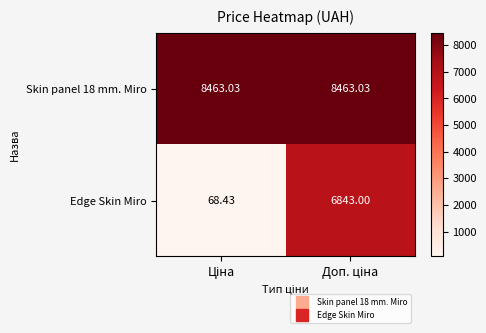

Which series has the largest range (max minus min)?

Edge Skin Miro